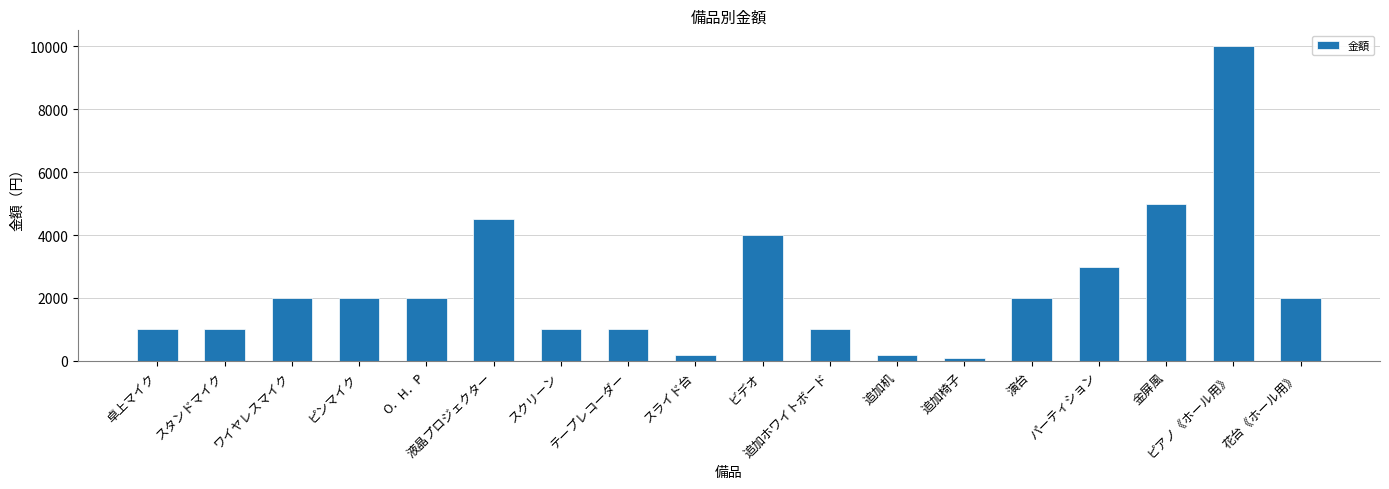

What is the change in value from 卓上マイク to スライド台?

-800